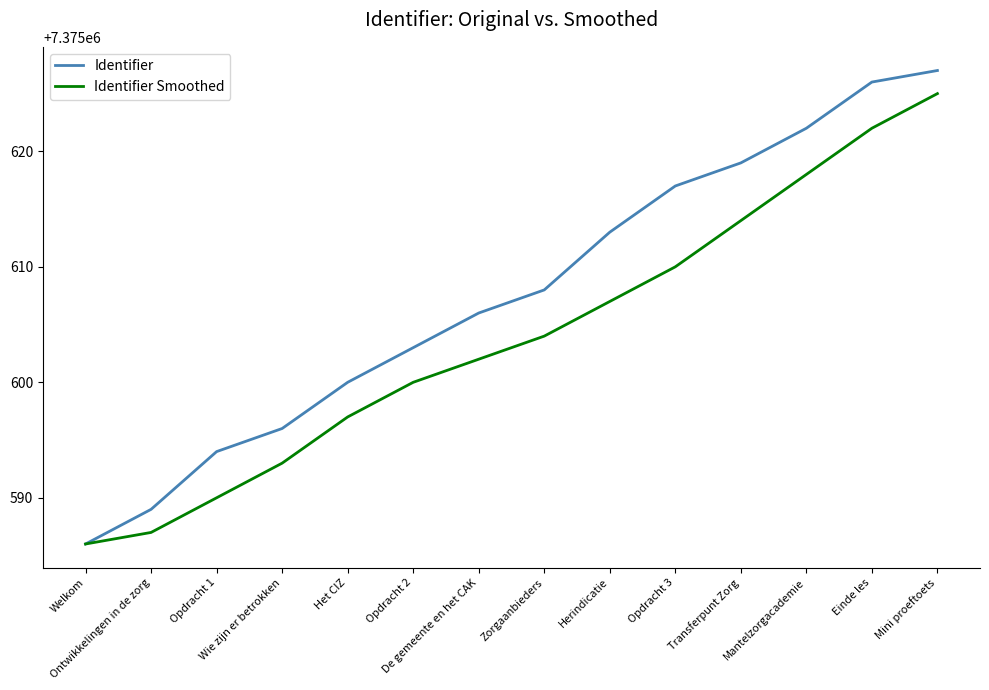

At which category is the sum across all series the highest?

Mini proeftoets